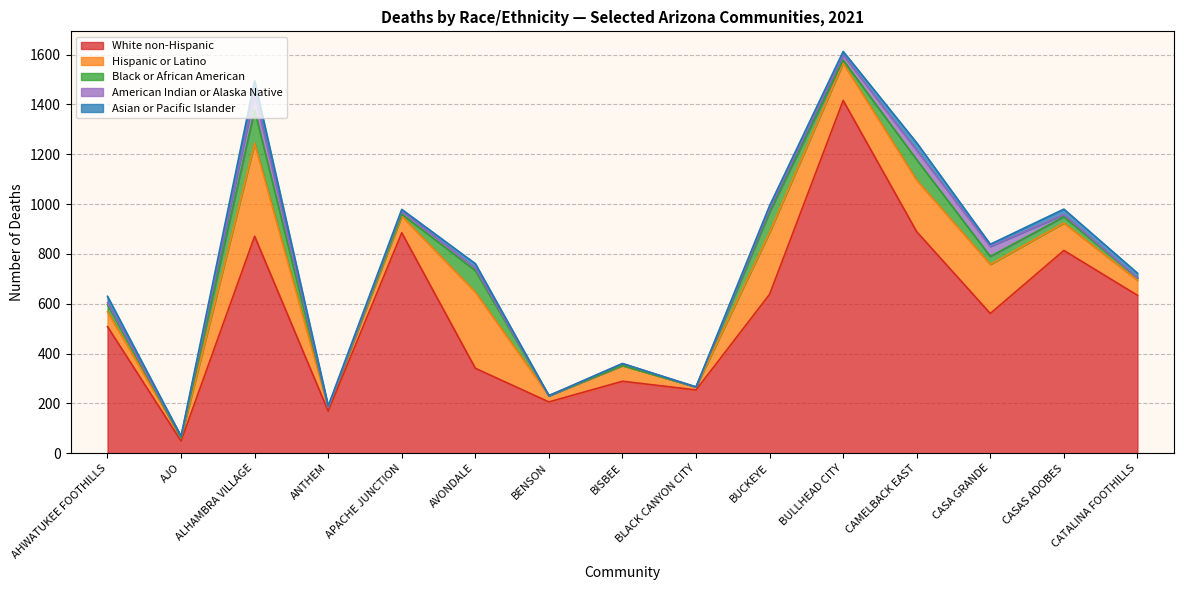

What is the difference between the maximum and minimum values in the American Indian or Alaska Native series?

66